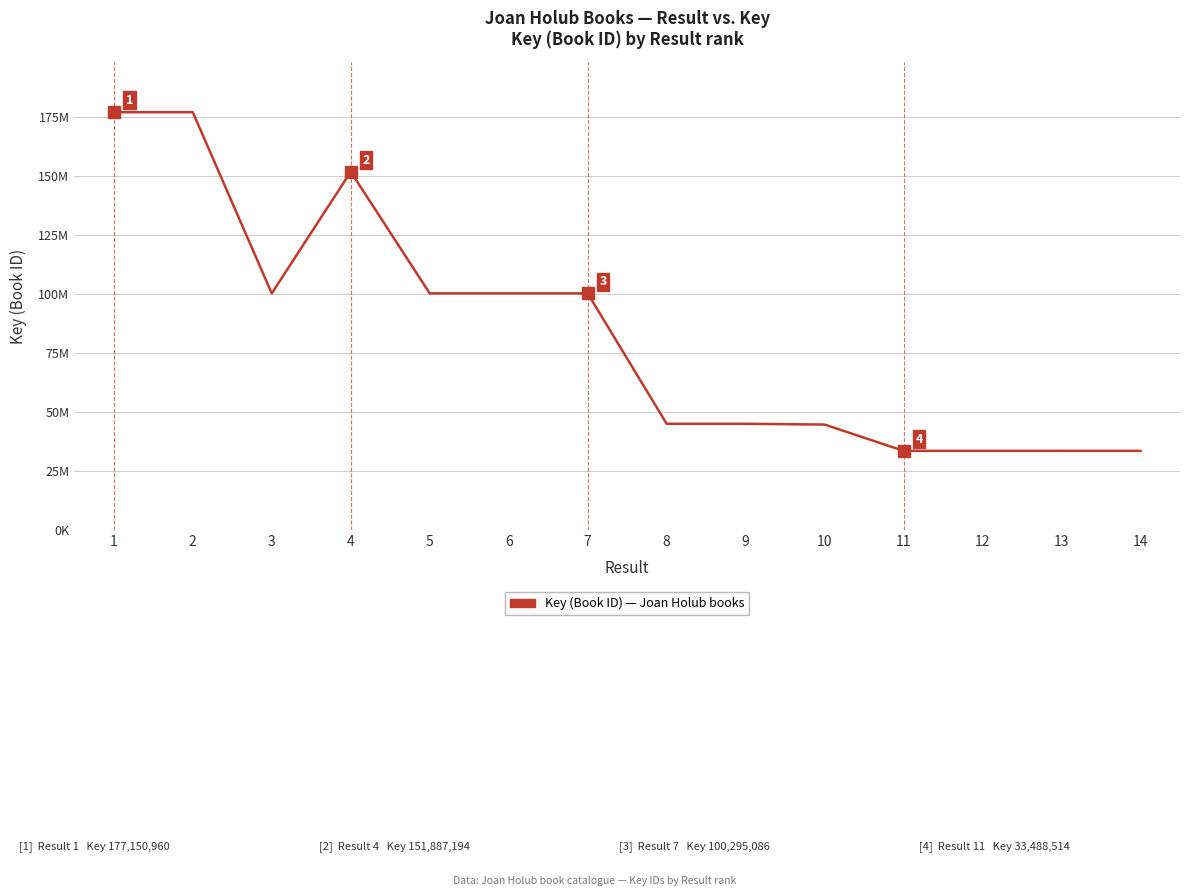

Is this an area chart (filled region under the line)?

No